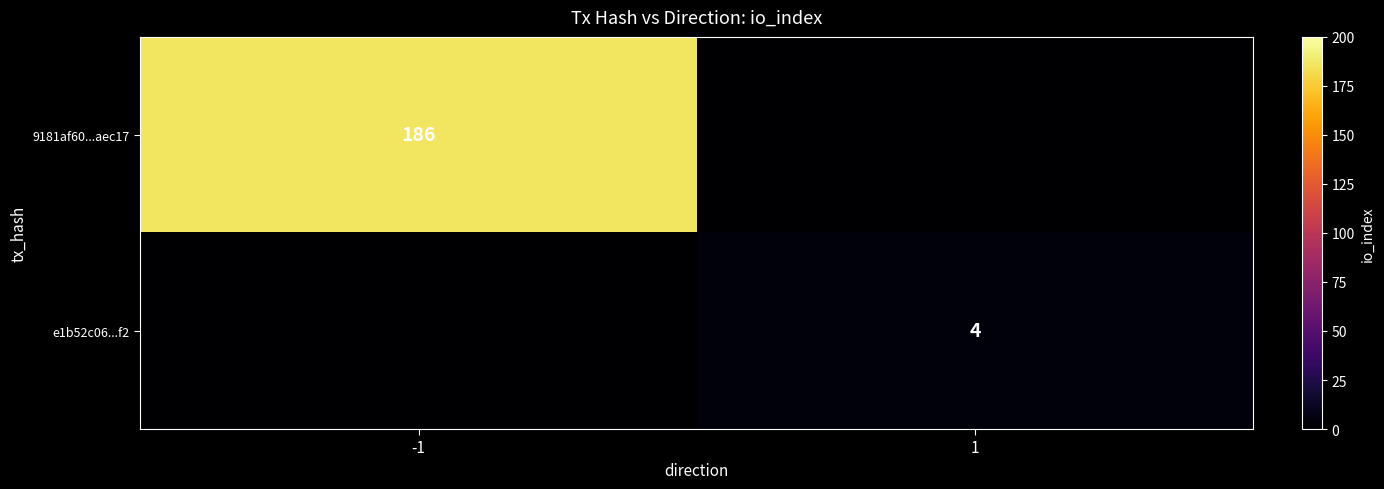

Is the value of e1b52c06...f2 at 1 greater than the value of 9181af60...aec17 at -1?

No